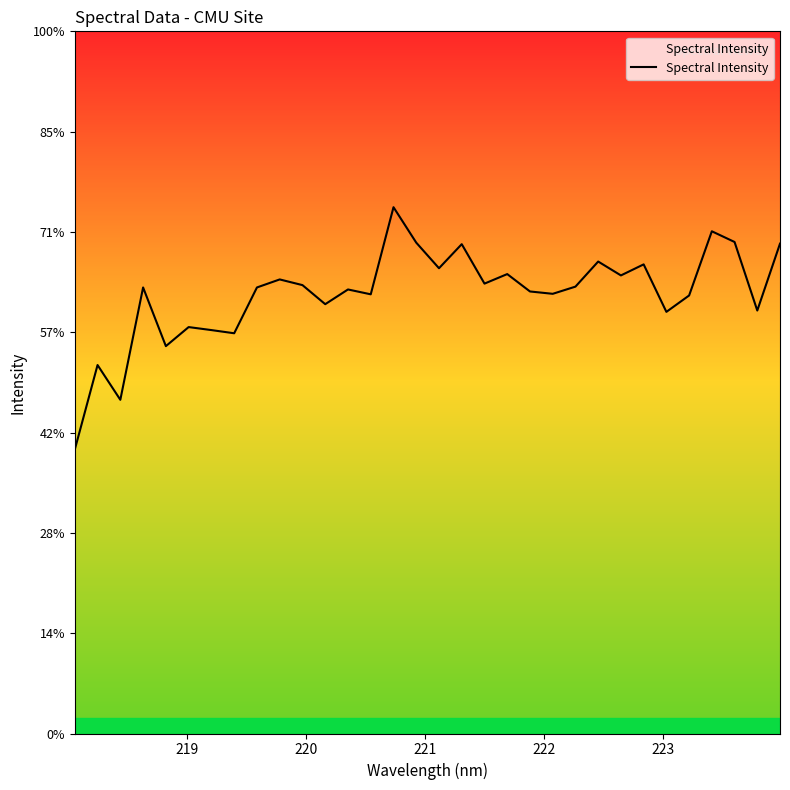

Does the chart have visible grid lines?

No